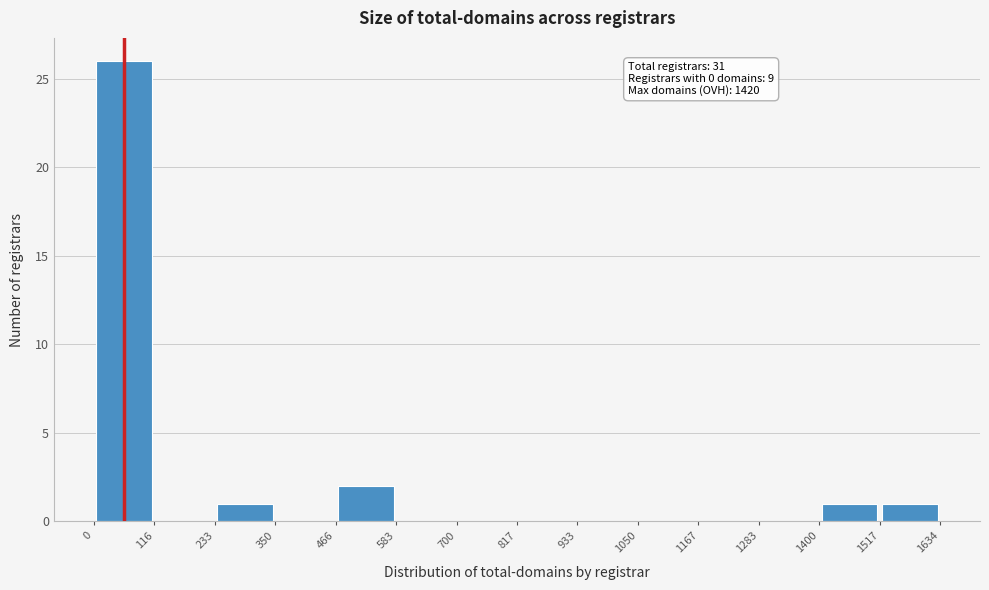

Over which range of the x-axis is the bar tallest?

0 to 116